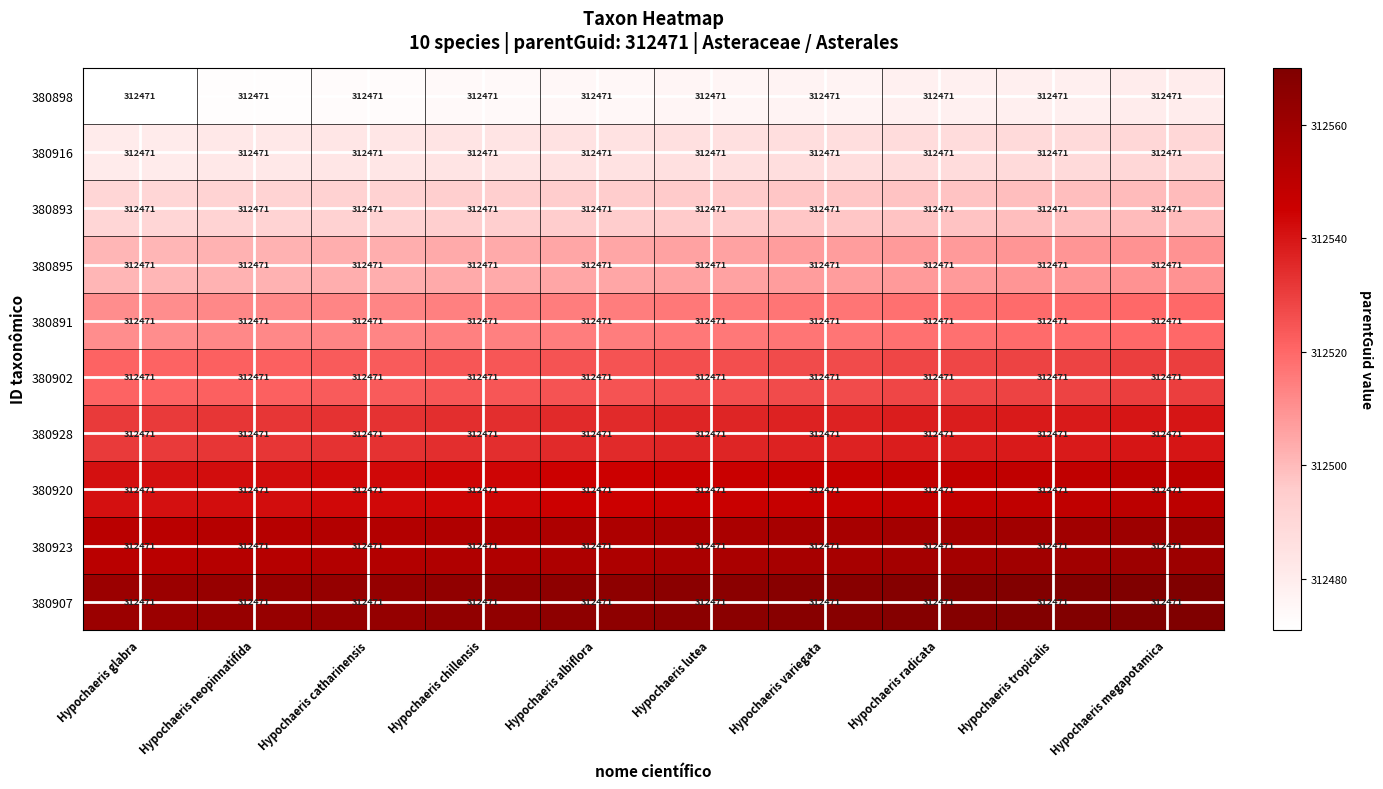

Which category has the lowest value in the 380891 series?

Hypochaeris glabra